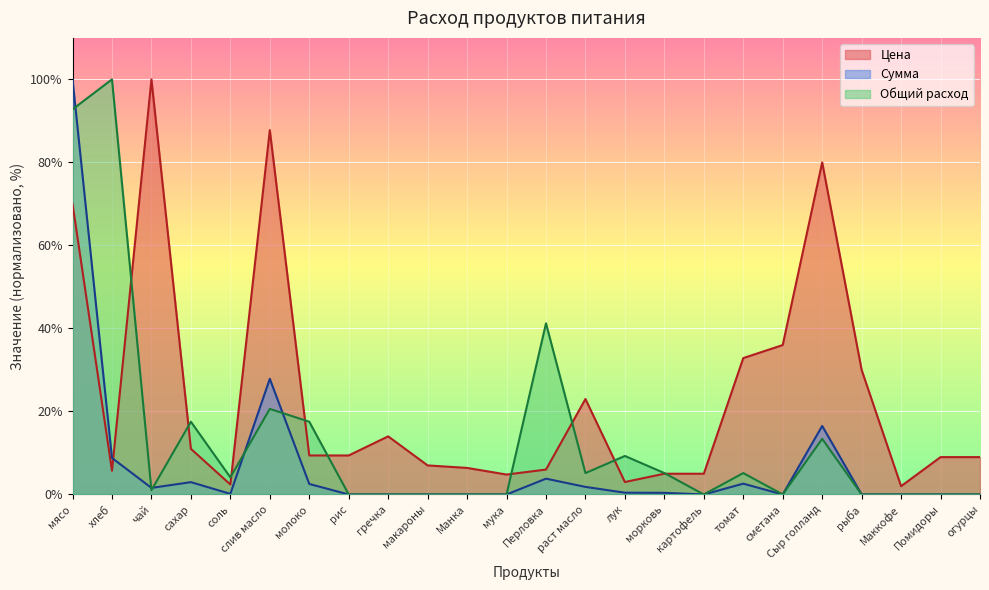

What is the total value across all series at гречка?

14.0